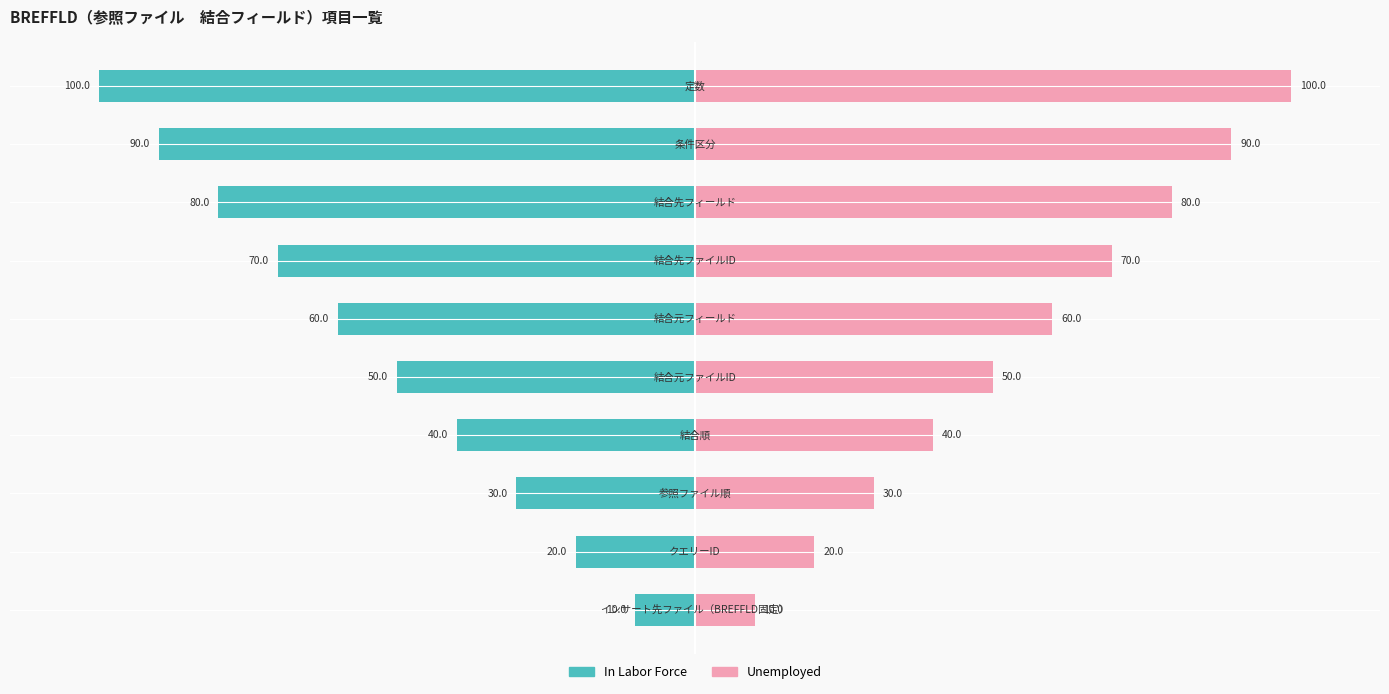

What is the greatest value displayed?

100